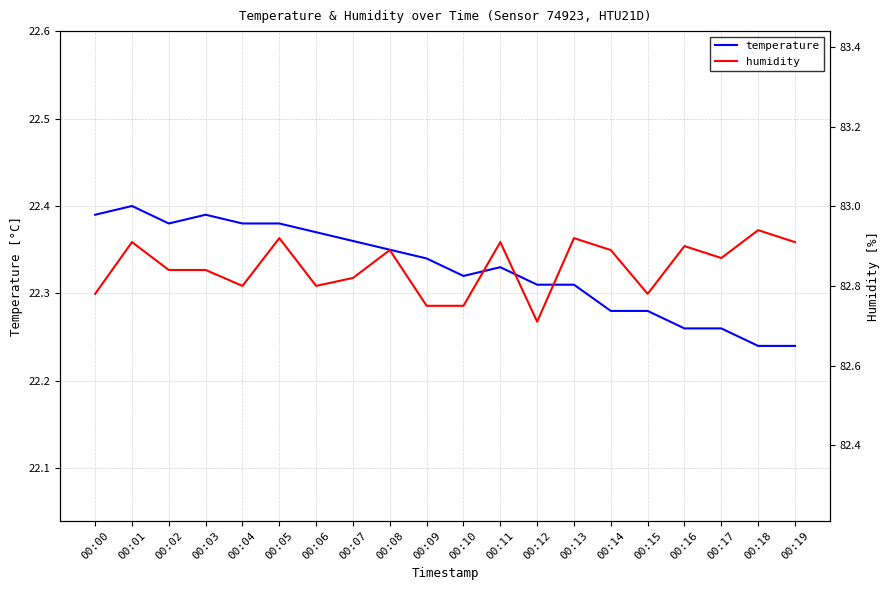

What is the average value of the humidity series?

82.8